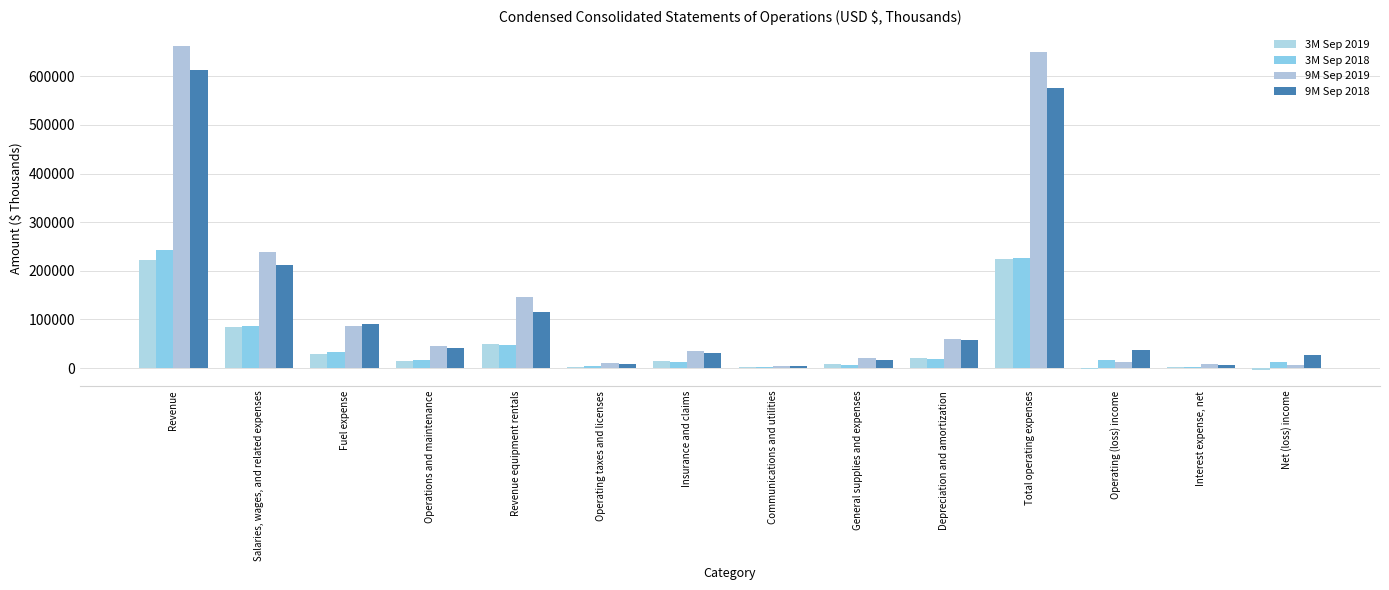

Reading left to right, extract all data points from this chart.

3M Sep 2019: Revenue=222914	Salaries, wages, and related expenses=84093	Fuel expense=28812	Operations and maintenance=14742	Revenue equipment rentals=50428	Operating taxes and licenses=3170	Insurance and claims=14051	Communications and utilities=1791	General supplies and expenses=7685	Depreciation and amortization=20073	Total operating expenses=224845	Operating (loss) income=-1931	Interest expense, net=2992	Net (loss) income=-3189
3M Sep 2018: Revenue=243303	Salaries, wages, and related expenses=86249	Fuel expense=33428	Operations and maintenance=16457	Revenue equipment rentals=47445	Operating taxes and licenses=3377	Insurance and claims=12675	Communications and utilities=1810	General supplies and expenses=6391	Depreciation and amortization=19290	Total operating expenses=227122	Operating (loss) income=16181	Interest expense, net=2460	Net (loss) income=11614
9M Sep 2019: Revenue=661393	Salaries, wages, and related expenses=239376	Fuel expense=85859	Operations and maintenance=44814	Revenue equipment rentals=146267	Operating taxes and licenses=9719	Insurance and claims=35758	Communications and utilities=5269	General supplies and expenses=21701	Depreciation and amortization=60291	Total operating expenses=649054	Operating (loss) income=12339	Interest expense, net=8121	Net (loss) income=7315
9M Sep 2018: Revenue=613187	Salaries, wages, and related expenses=211621	Fuel expense=89817	Operations and maintenance=40783	Revenue equipment rentals=115525	Operating taxes and licenses=8649	Insurance and claims=31269	Communications and utilities=5216	General supplies and expenses=16833	Depreciation and amortization=56803	Total operating expenses=576516	Operating (loss) income=36671	Interest expense, net=6360	Net (loss) income=26002